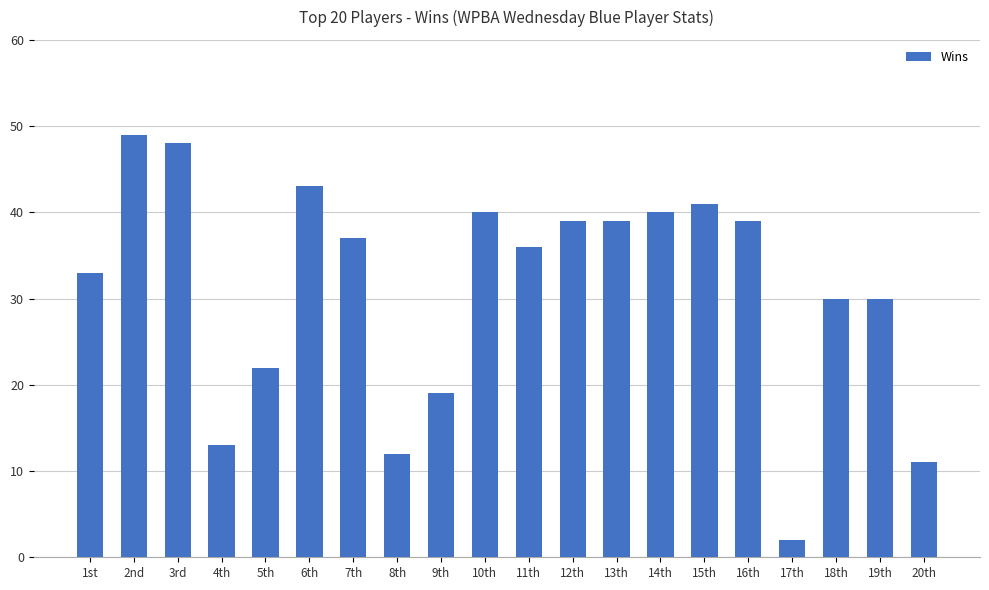

What is the average value?

31